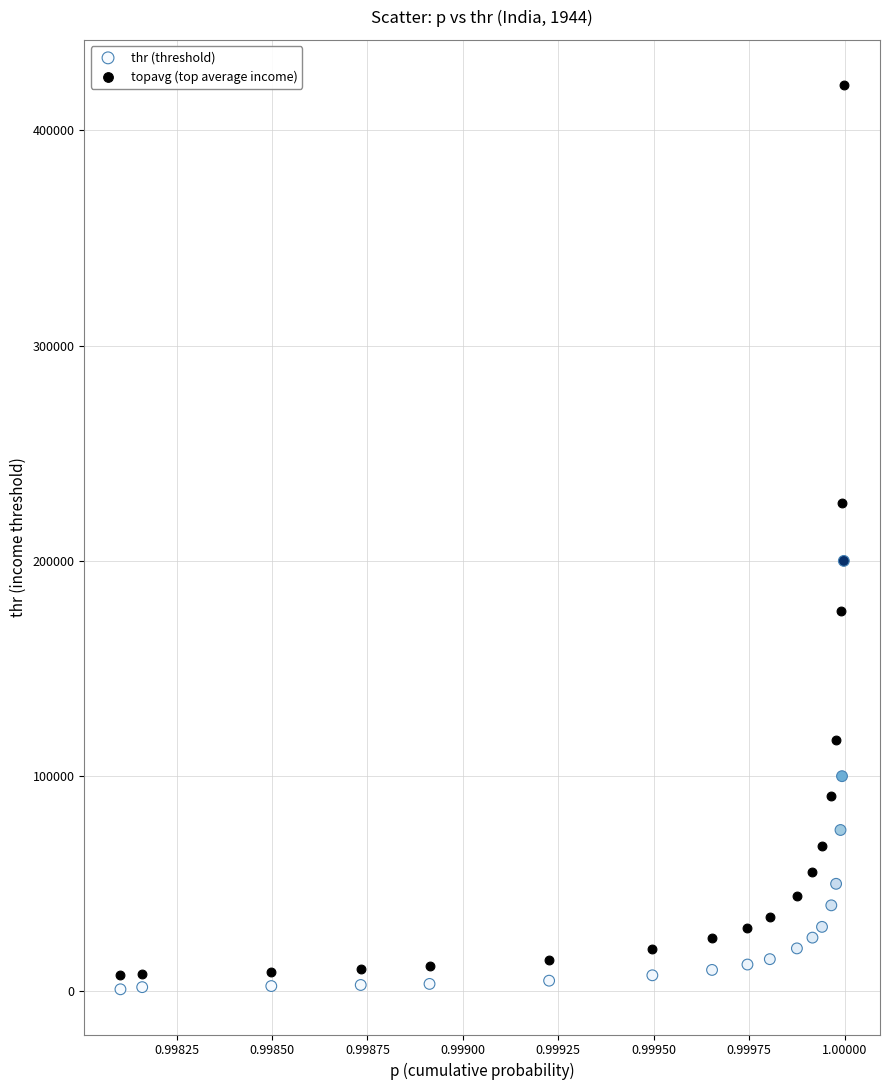

Across all data points, what is the range of Y values (max minus min)?

420028.1